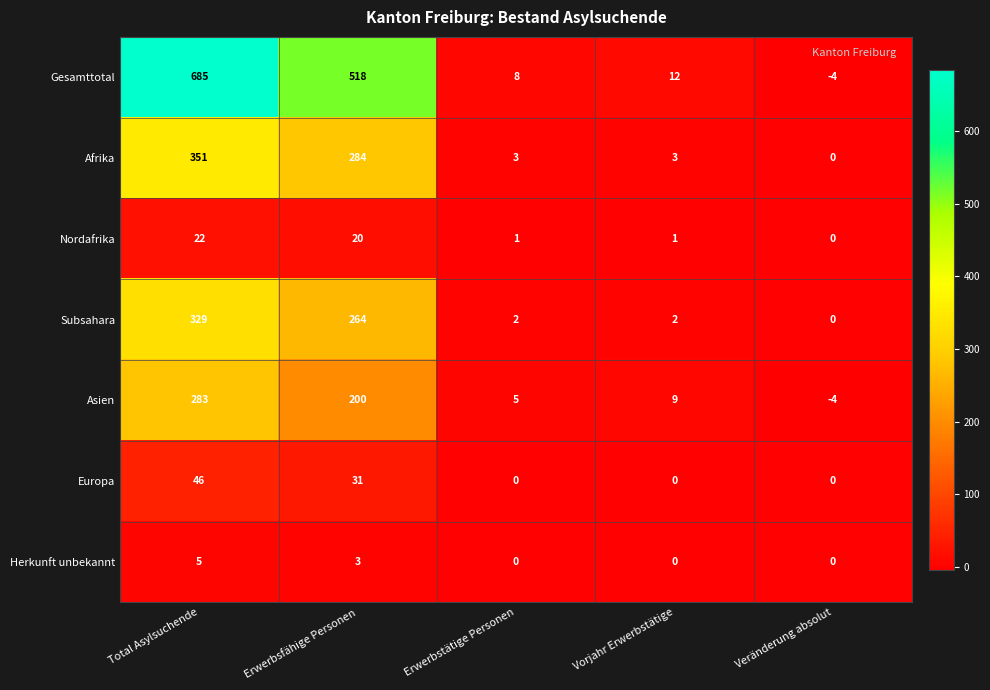

At how many categories does at least one series exceed 346?

2